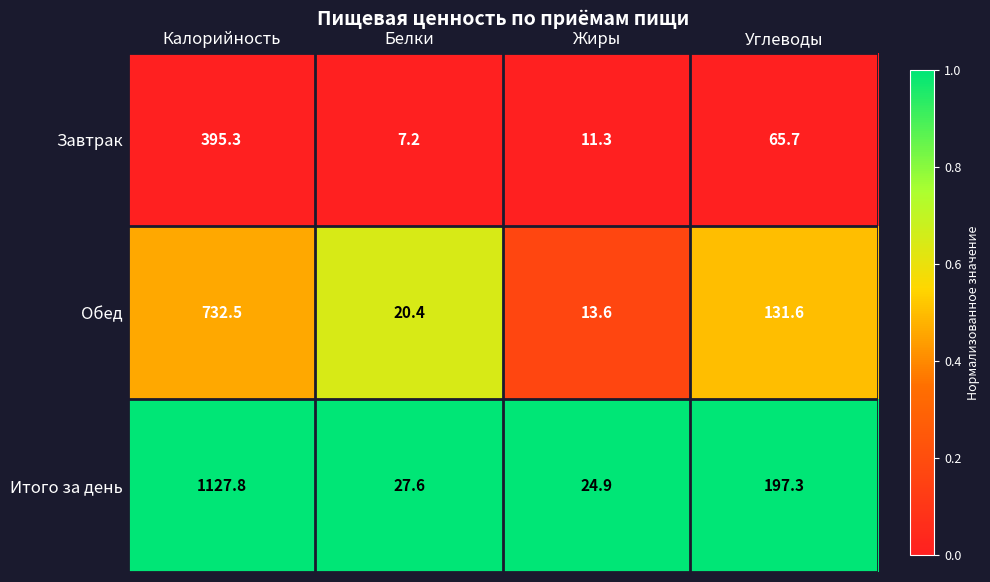

Reading left to right, list all the values displayed in this chart.

Завтрак: Калорийность=395.3	Белки=7.2	Жиры=11.3	Углеводы=65.7
Обед: Калорийность=732.5	Белки=20.4	Жиры=13.6	Углеводы=131.6
Итого за день: Калорийность=1127.8	Белки=27.6	Жиры=24.9	Углеводы=197.3